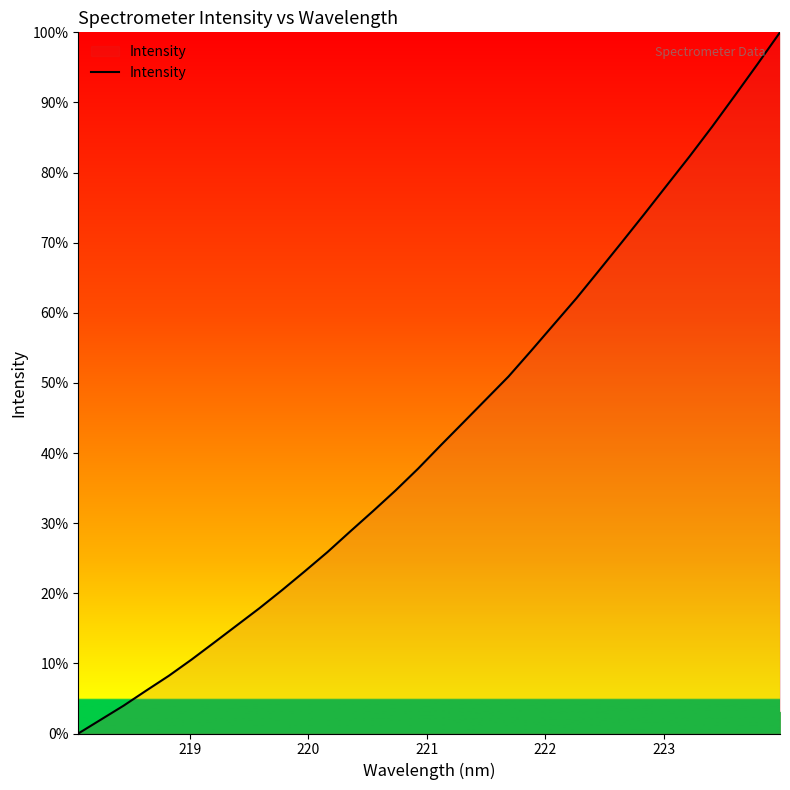

What is the greatest value displayed?

100.0